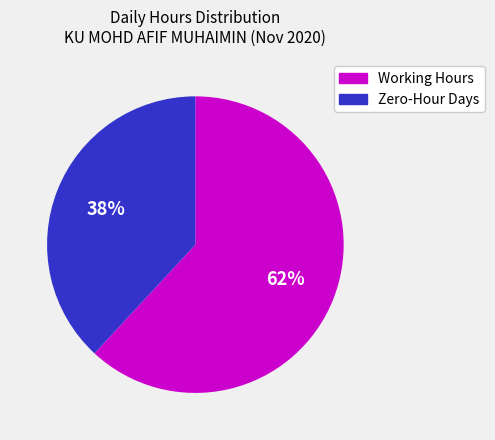

Count the number of slices in the pie.

2